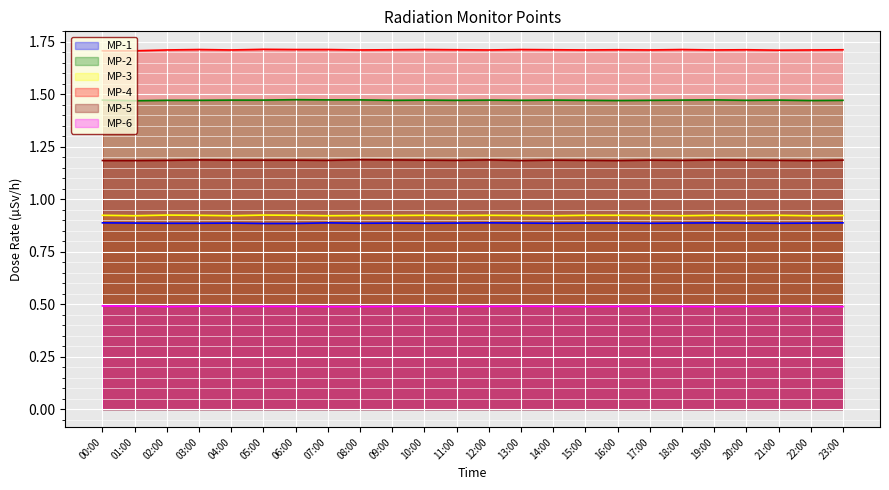

Does the chart display data point markers on the line(s)?

No